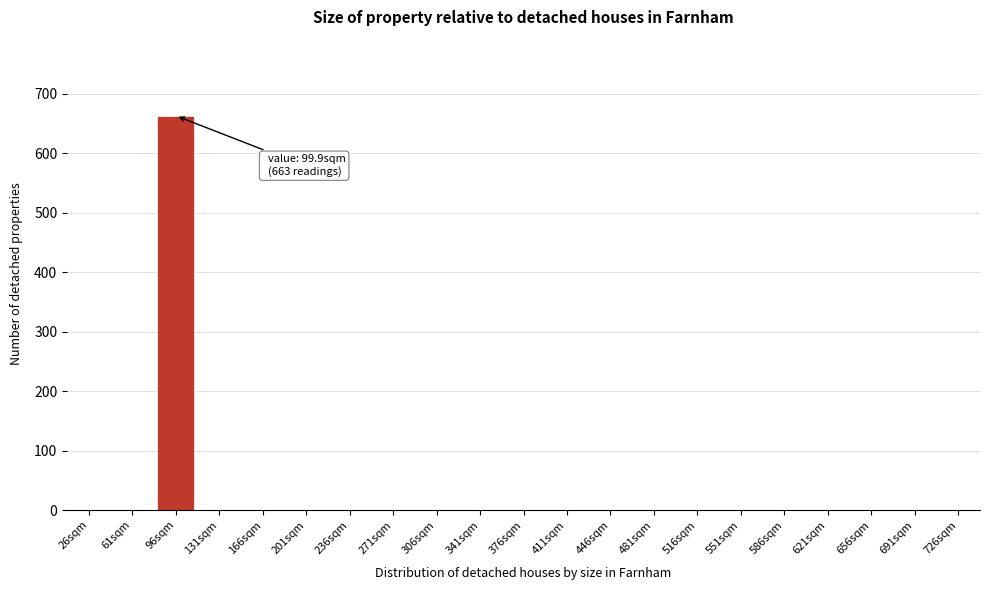

Reading left to right, list all the values displayed in this chart.

26sqm=0	61sqm=0	96sqm=663	131sqm=0	166sqm=0	201sqm=0	236sqm=0	271sqm=0	306sqm=0	341sqm=0	376sqm=0	411sqm=0	446sqm=0	481sqm=0	516sqm=0	551sqm=0	586sqm=0	621sqm=0	656sqm=0	691sqm=0